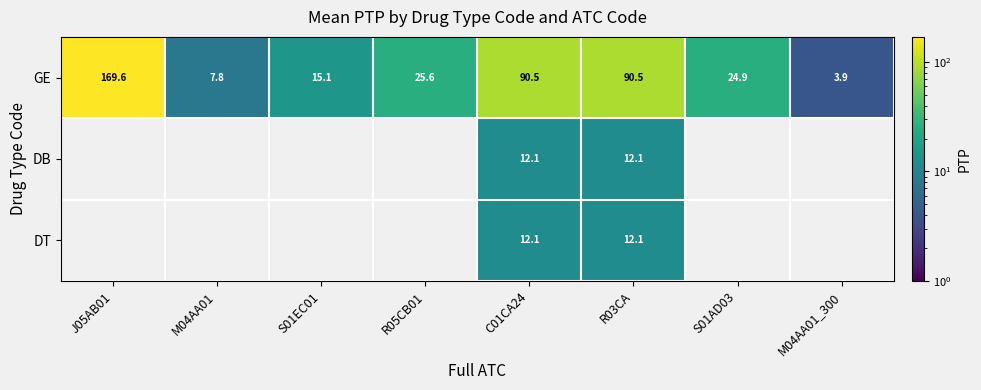

How many values in the DB series exceed 12?

2